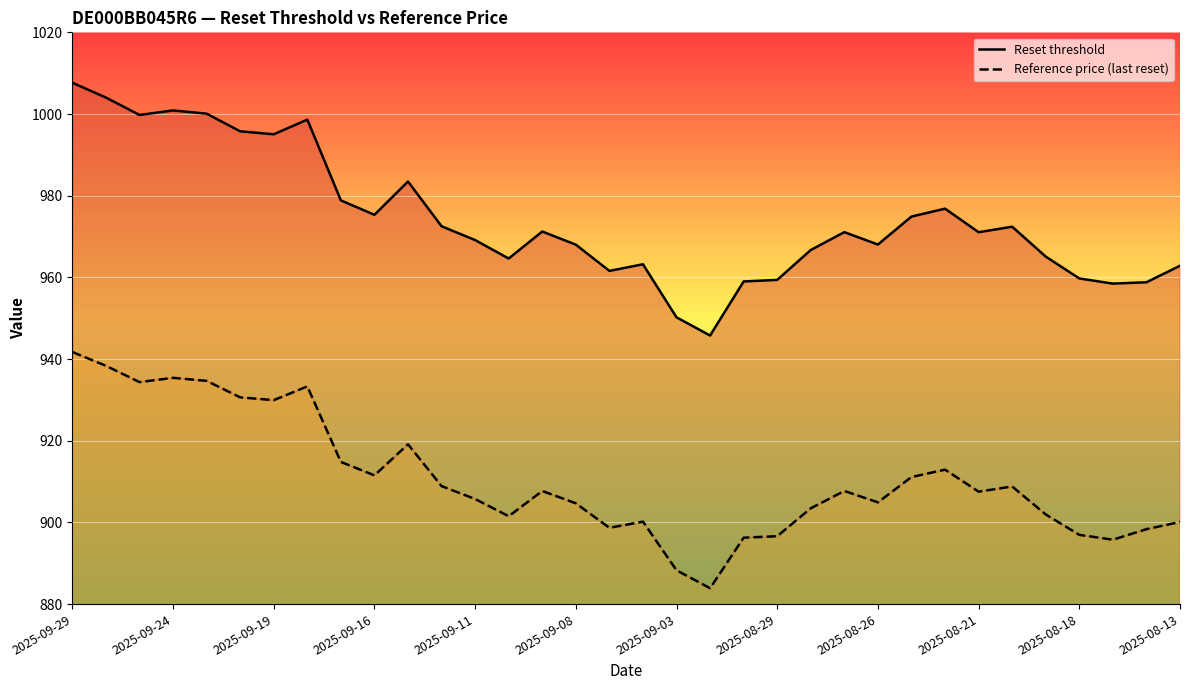

What is the lowest value of the Reference price (last reset) series?

883.9